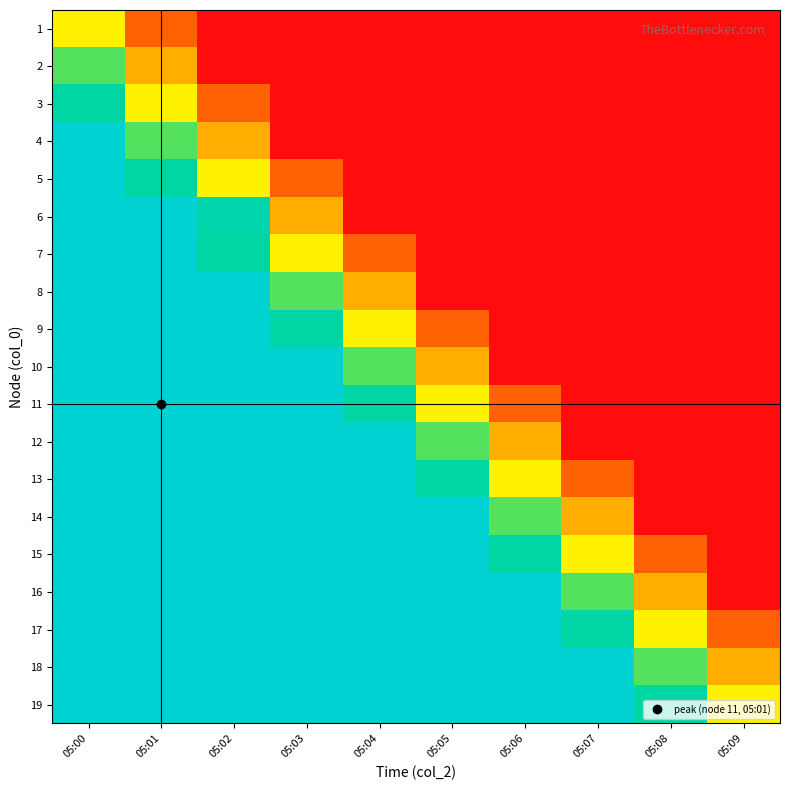

Which category has the highest value across all series?

05:00